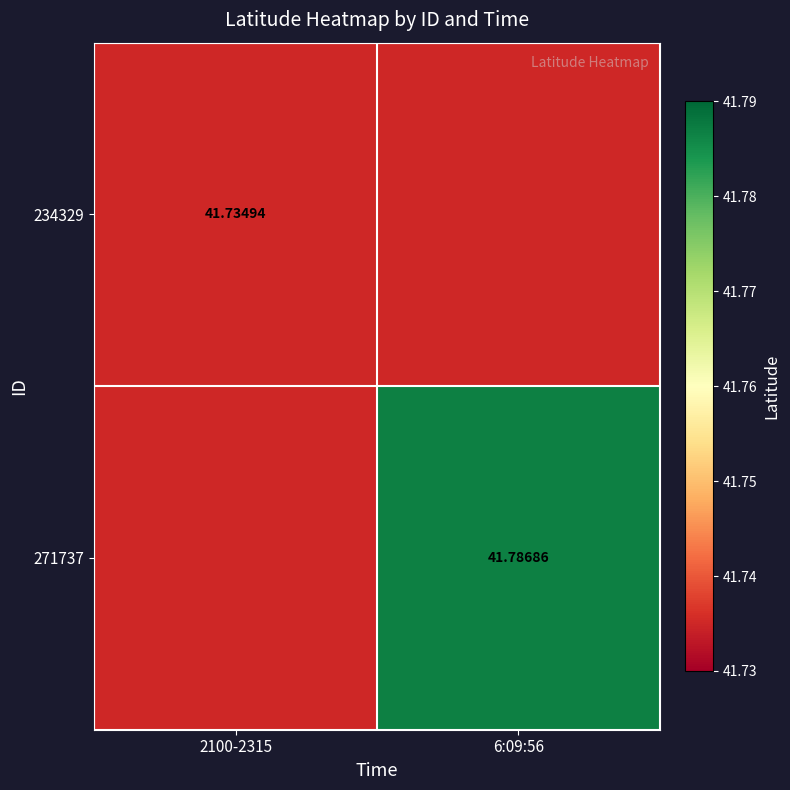

The value of 234329 at 6:09:56 is 41.7. True or false?

True